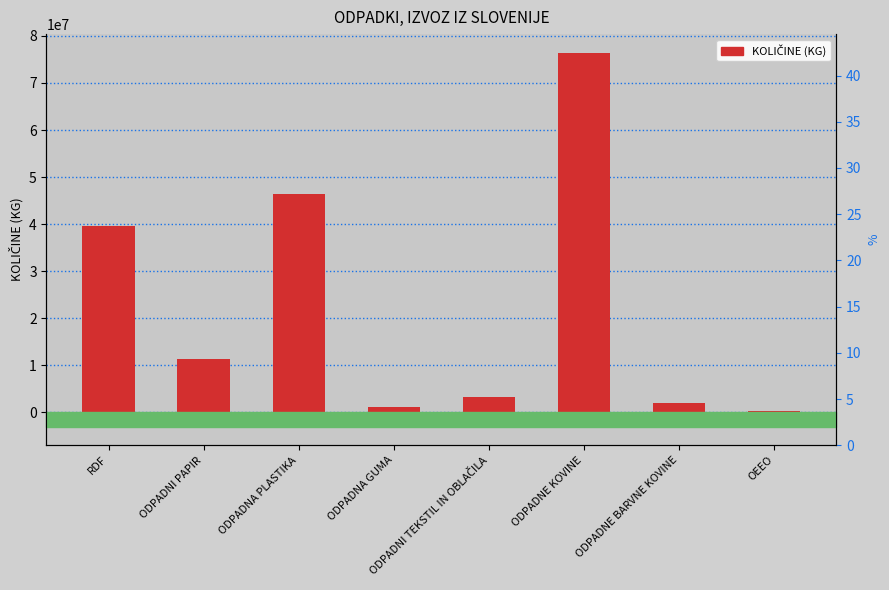

Is it true that the value at ODPADNA GUMA is 1184730.0?

True